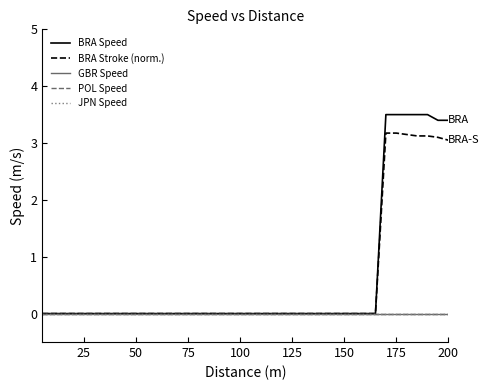

Does the chart display data point markers on the line(s)?

No